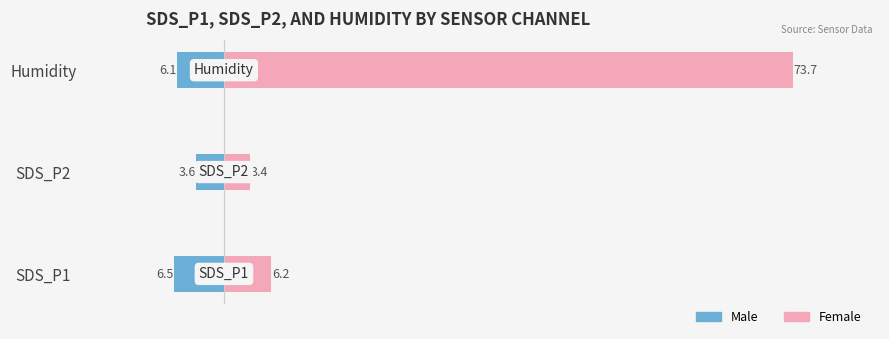

The value of Male at 0 is -9.2. True or false?

False